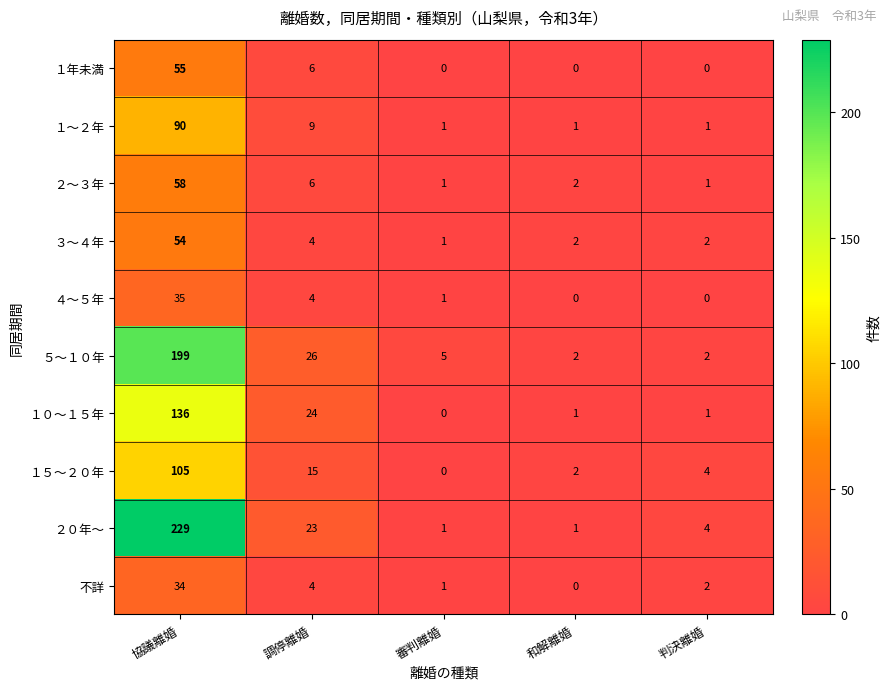

Which label corresponds to the largest value in the chart?

協議離婚